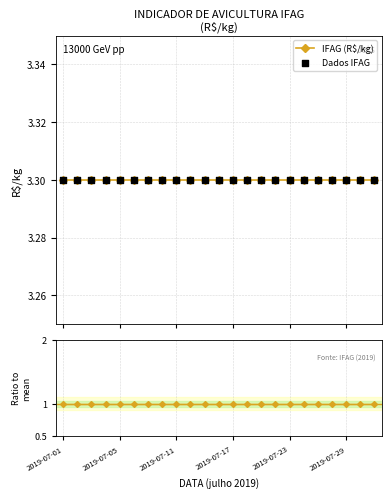

Which series contains the highest Y value?

IFAG (R$/kg)